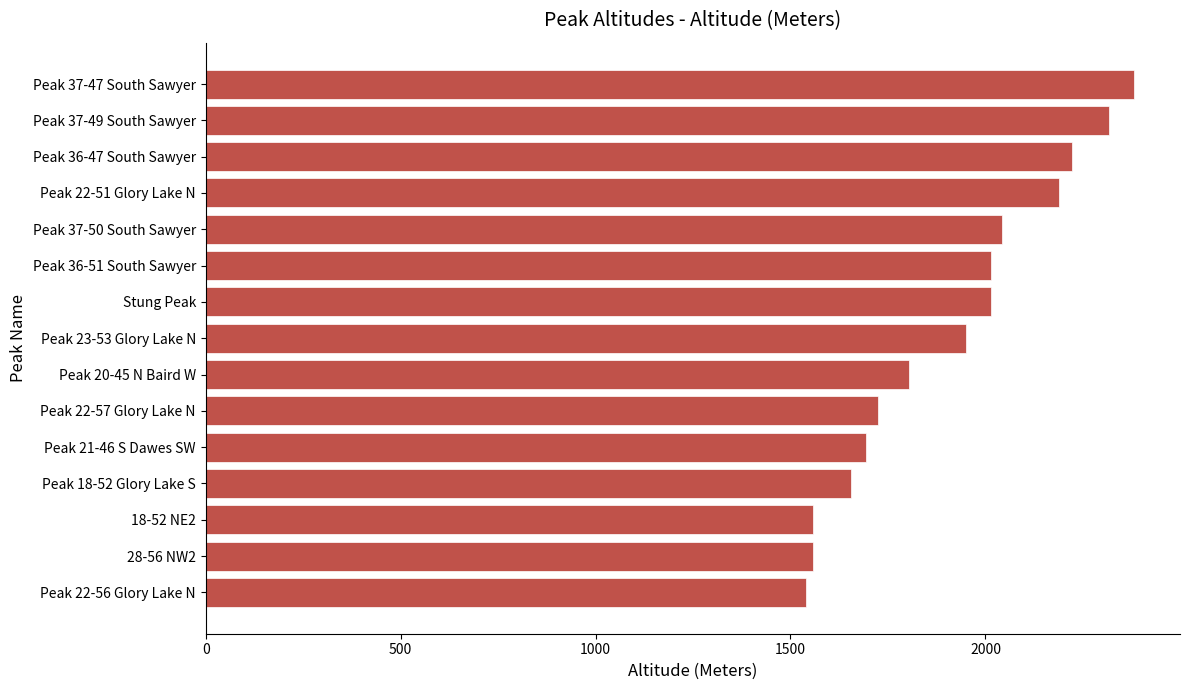

The value at Peak 37-49 South Sawyer is 3289. True or false?

False